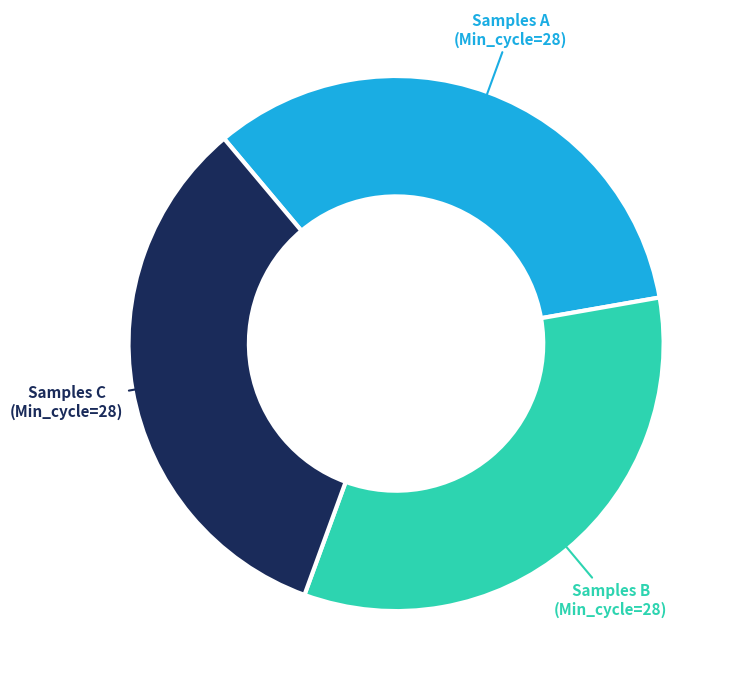

Does any single category account for the majority?

No